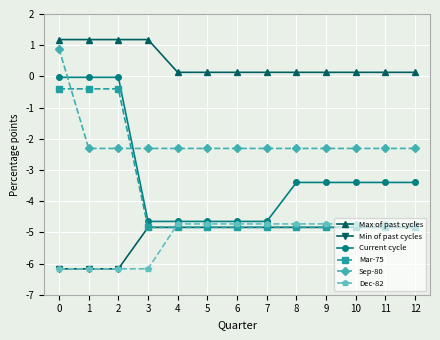

True or false: Current cycle and Min of past cycles cross at least once.

False